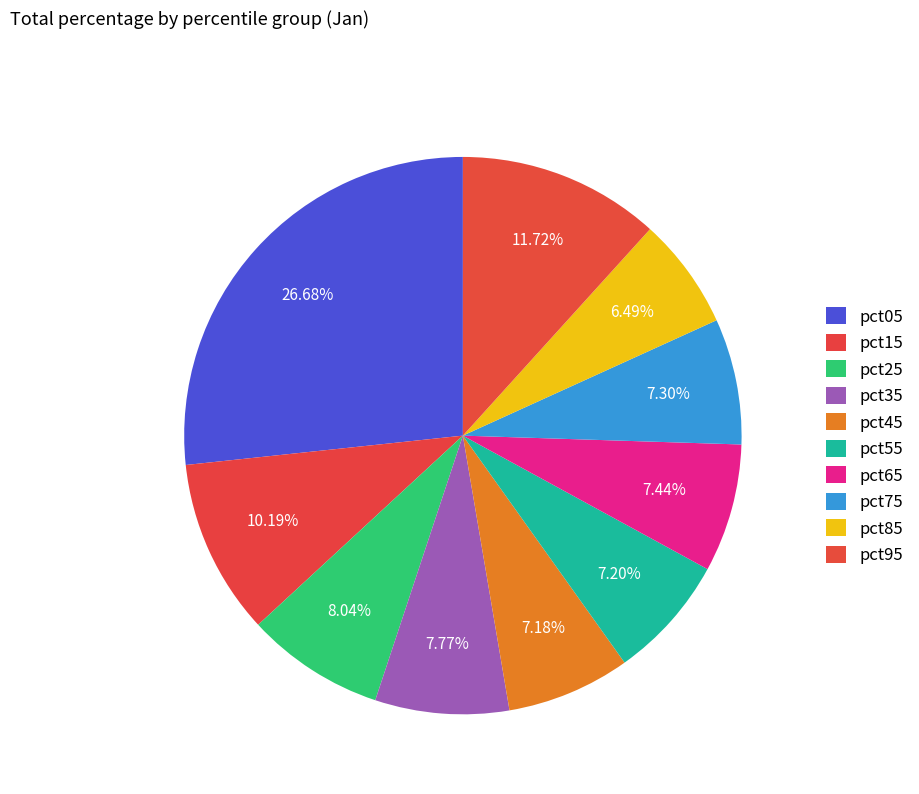

Combined, what portion of the pie is pct75 and pct05?

34.0%